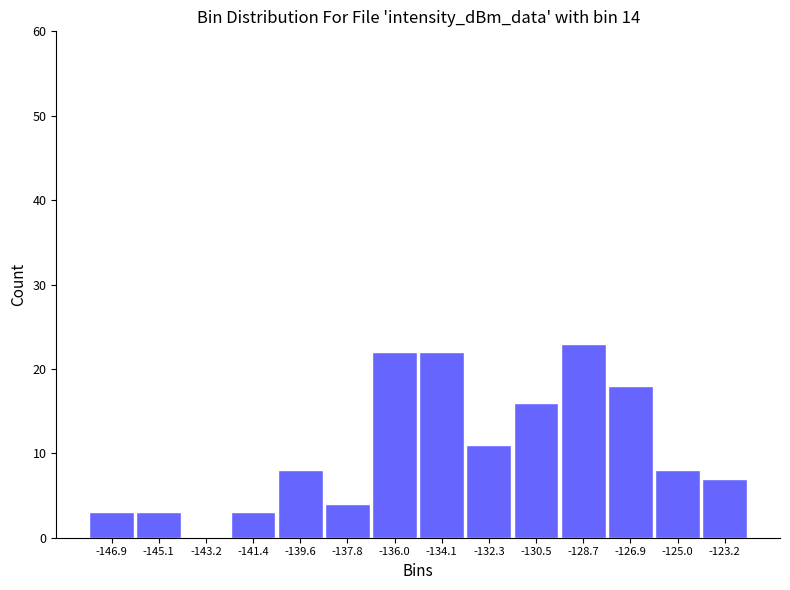

Reading left to right, transcribe this chart: for each bar, give the range it covers on the x-axis and its height. Neither the bar edges nor the heights are printed on the chart, so give them approximately, as read against the axes.

-147.8 to -146.0: 3
-146.0 to -144.2: 3
-144.2 to -142.4: 0
-142.4 to -140.6: 3
-140.6 to -138.6: 8
-138.6 to -136.8: 4
-136.8 to -135.0: 22
-135.0 to -133.2: 22
-133.2 to -131.4: 11
-131.4 to -129.6: 16
-129.6 to -127.8: 23
-127.8 to -126.0: 18
-126.0 to -124.2: 8
-124.2 to -122.4: 7